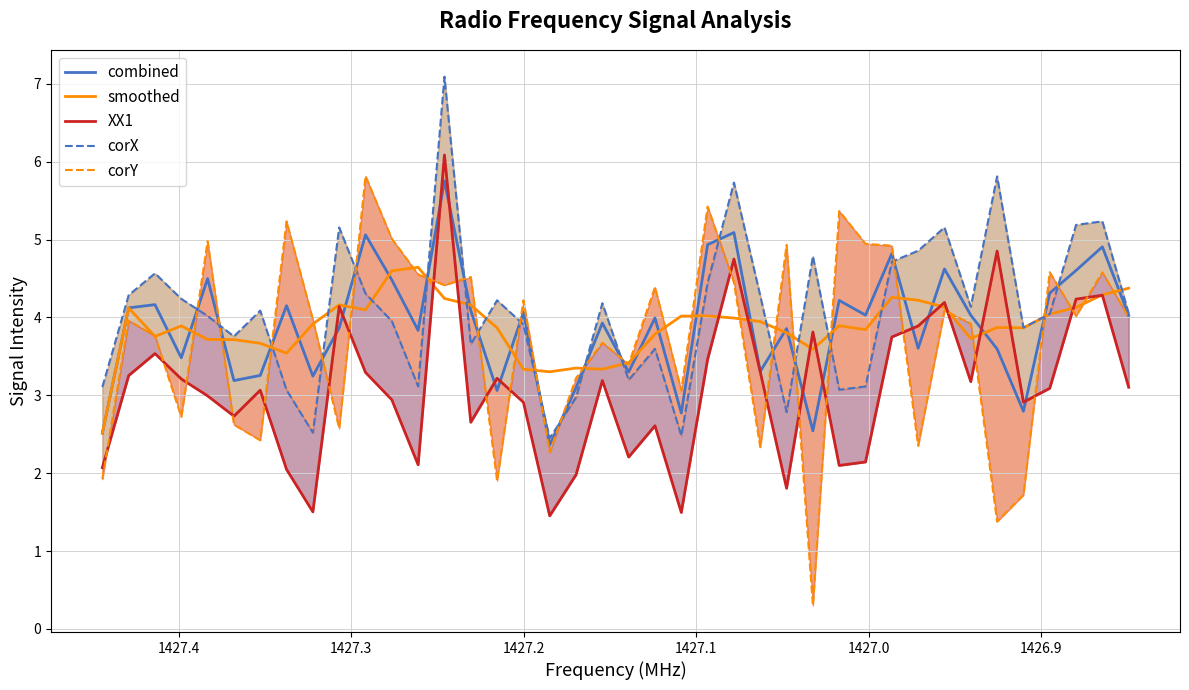

How many lines are shown in the chart?

5